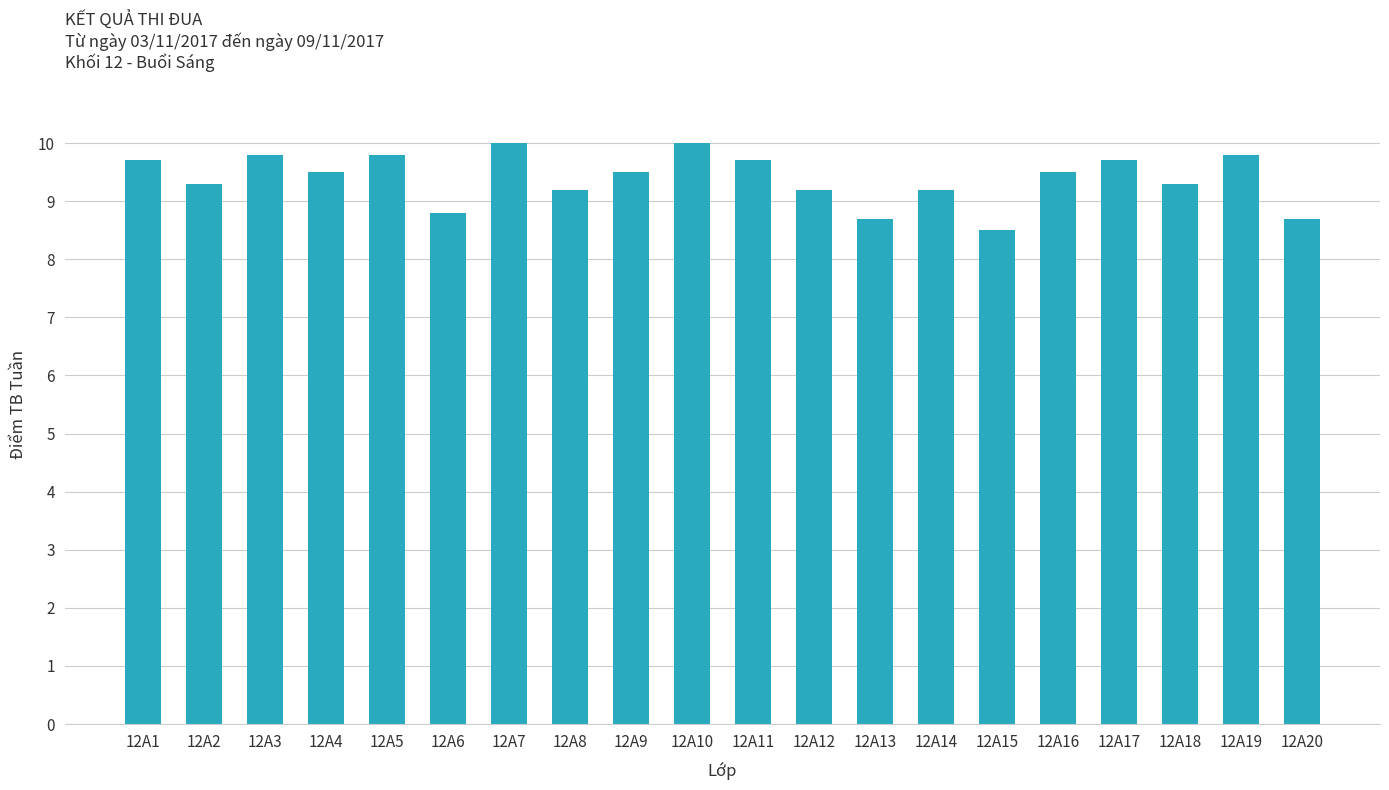

What is the value of the 3rd bar from the left?

9.8